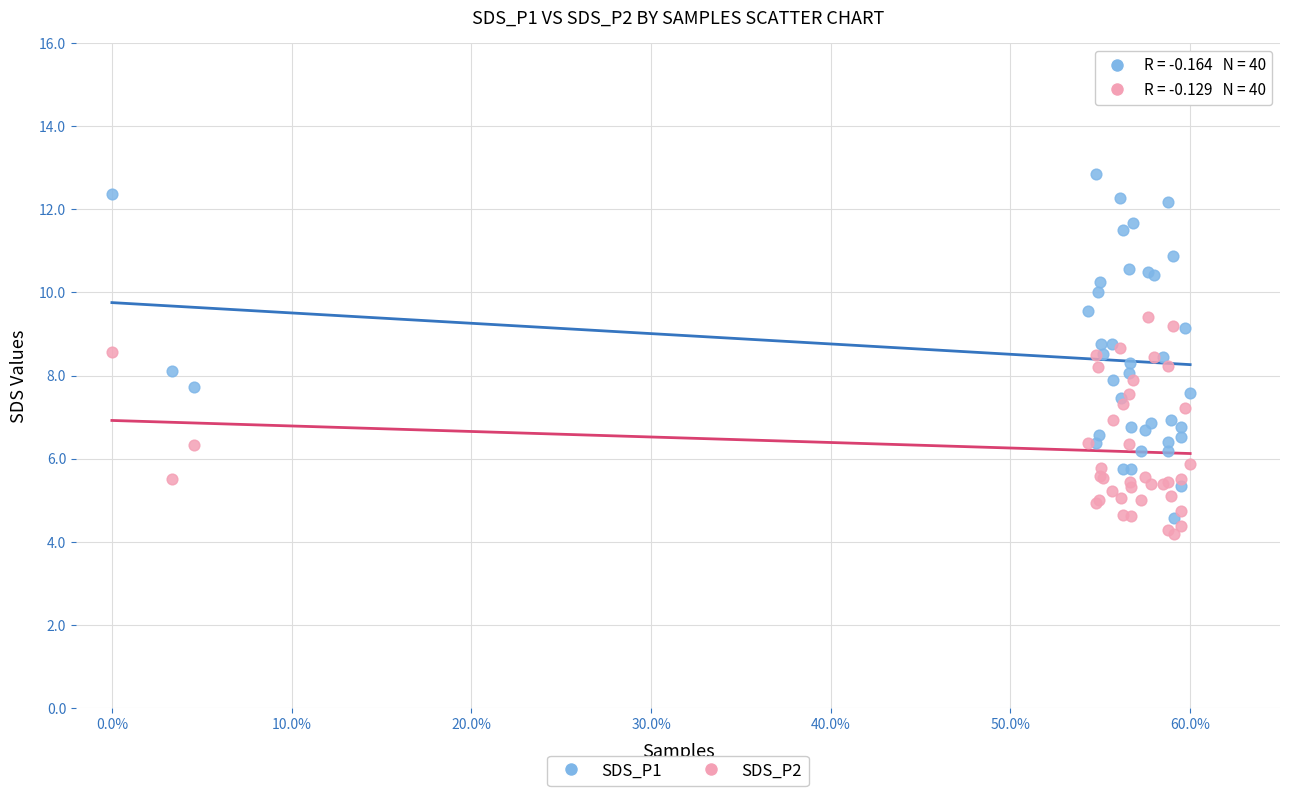

Which series has the largest Y range (max minus min)?

SDS_P1